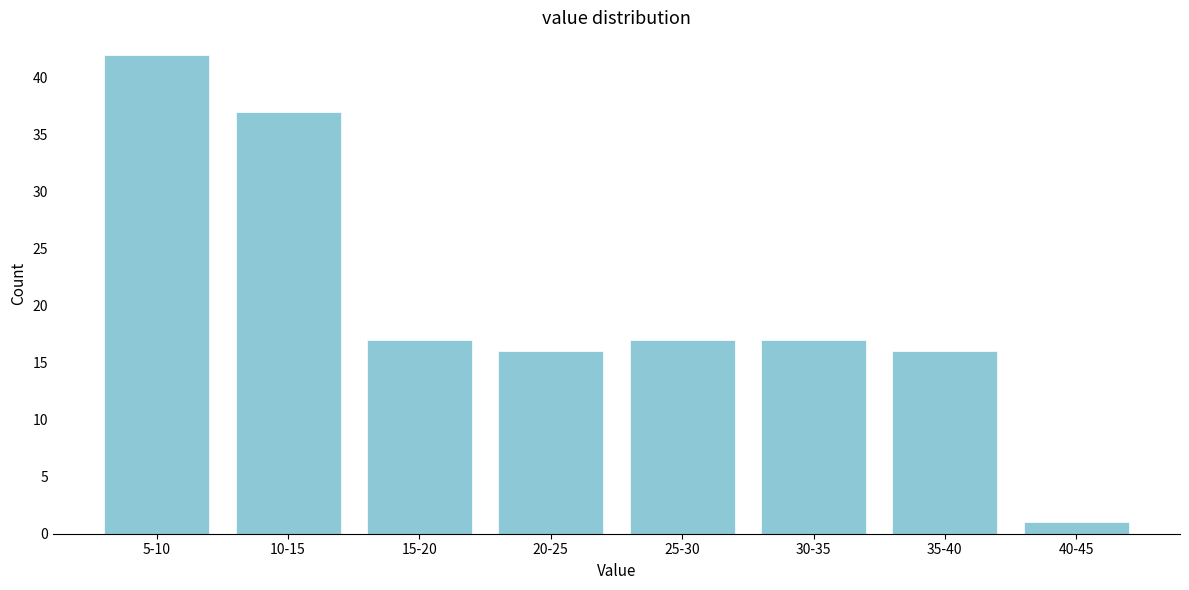

Reading left to right, extract all data points from this chart.

42	37	17	16	17	17	16	1